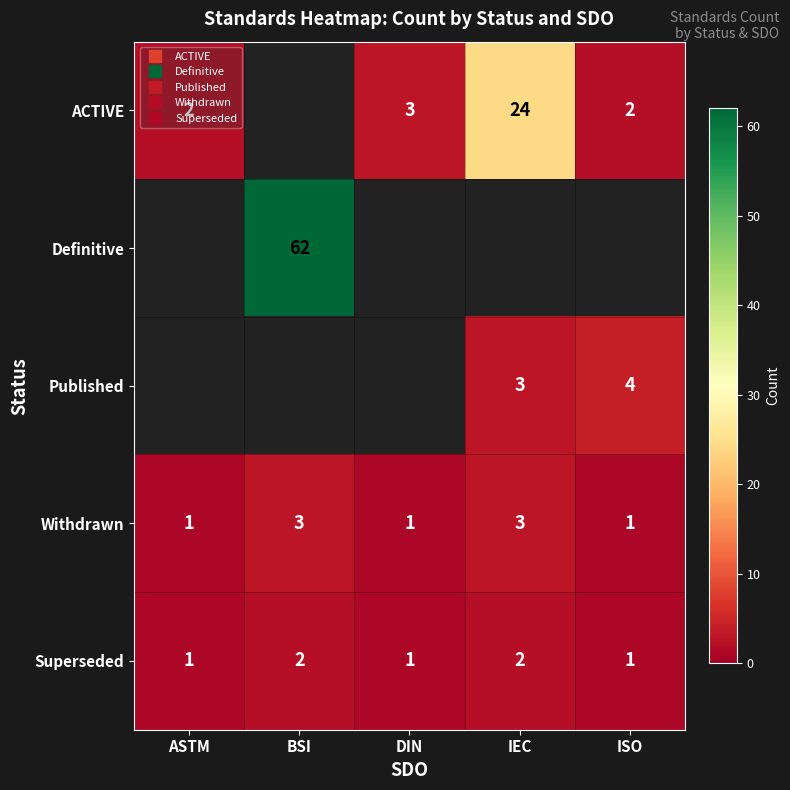

True or false: Superseded has a value of 3 at BSI.

False